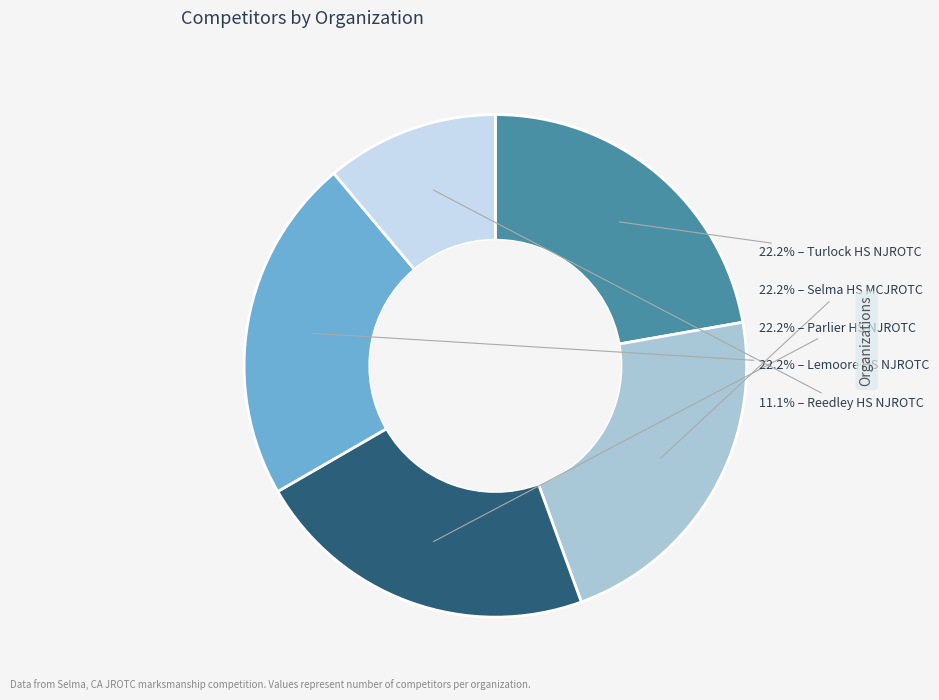

Is there any slice that represents more than half of the pie?

No